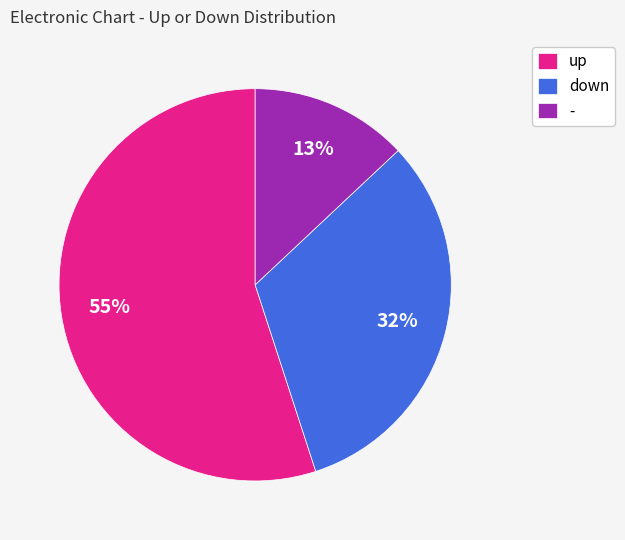

Between up and down, which is larger?

up